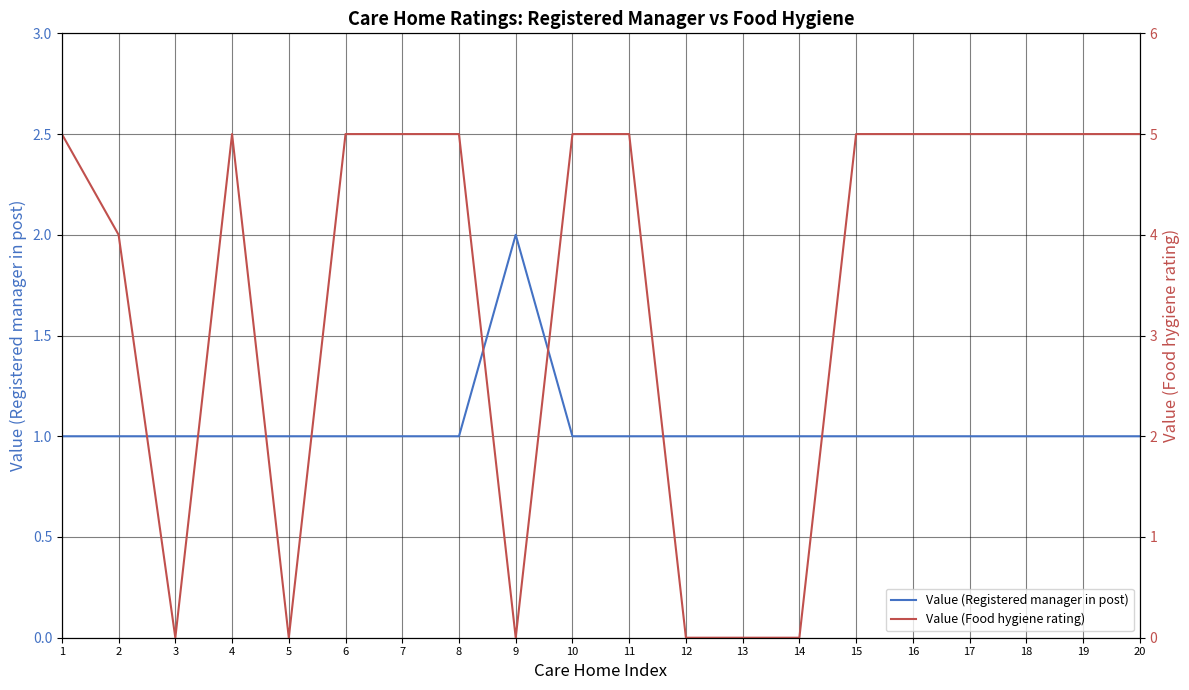

Which series changed the most between 5 and 8?

Value (Food hygiene rating)